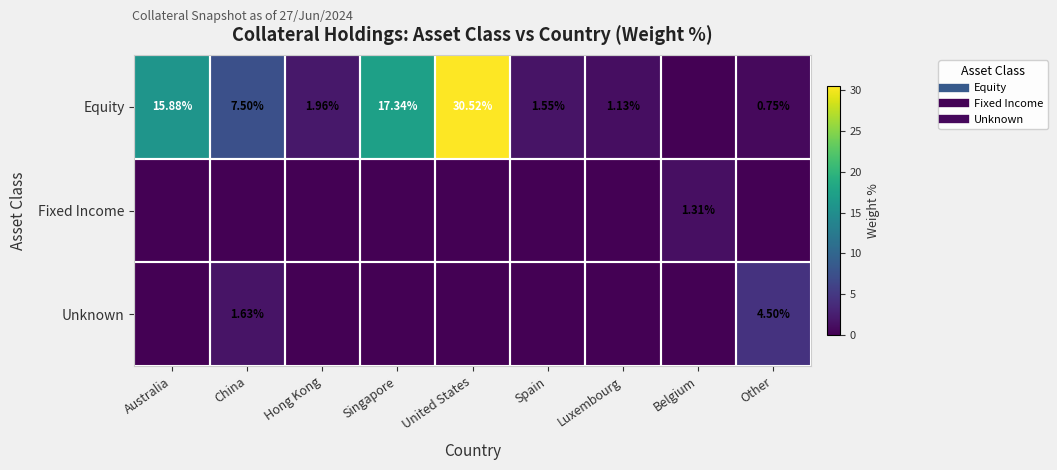

True or false: Fixed Income has a value of 0.0 at Spain.

True